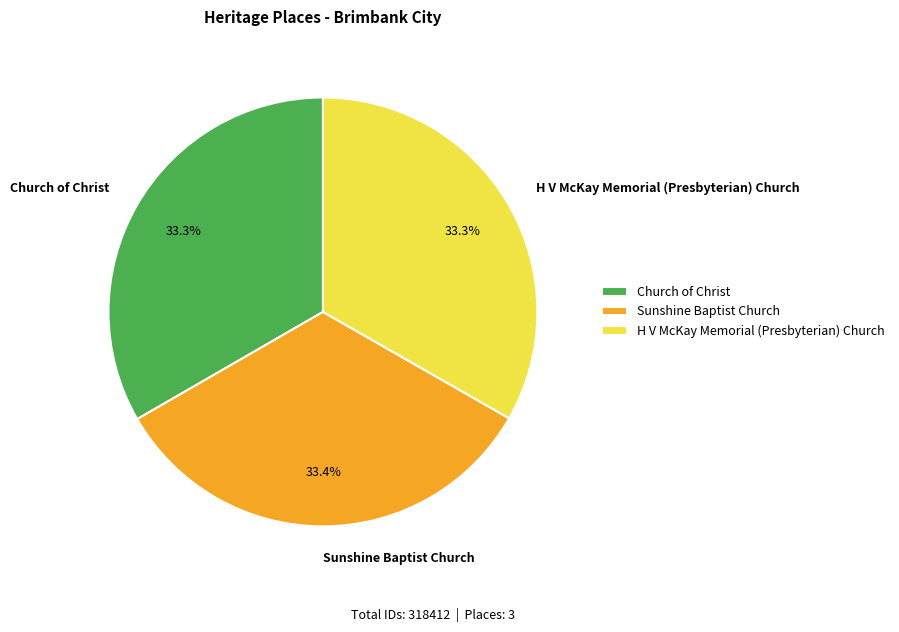

What percentage is the H V McKay Memorial (Presbyterian) Church slice, to the nearest percent?

33%